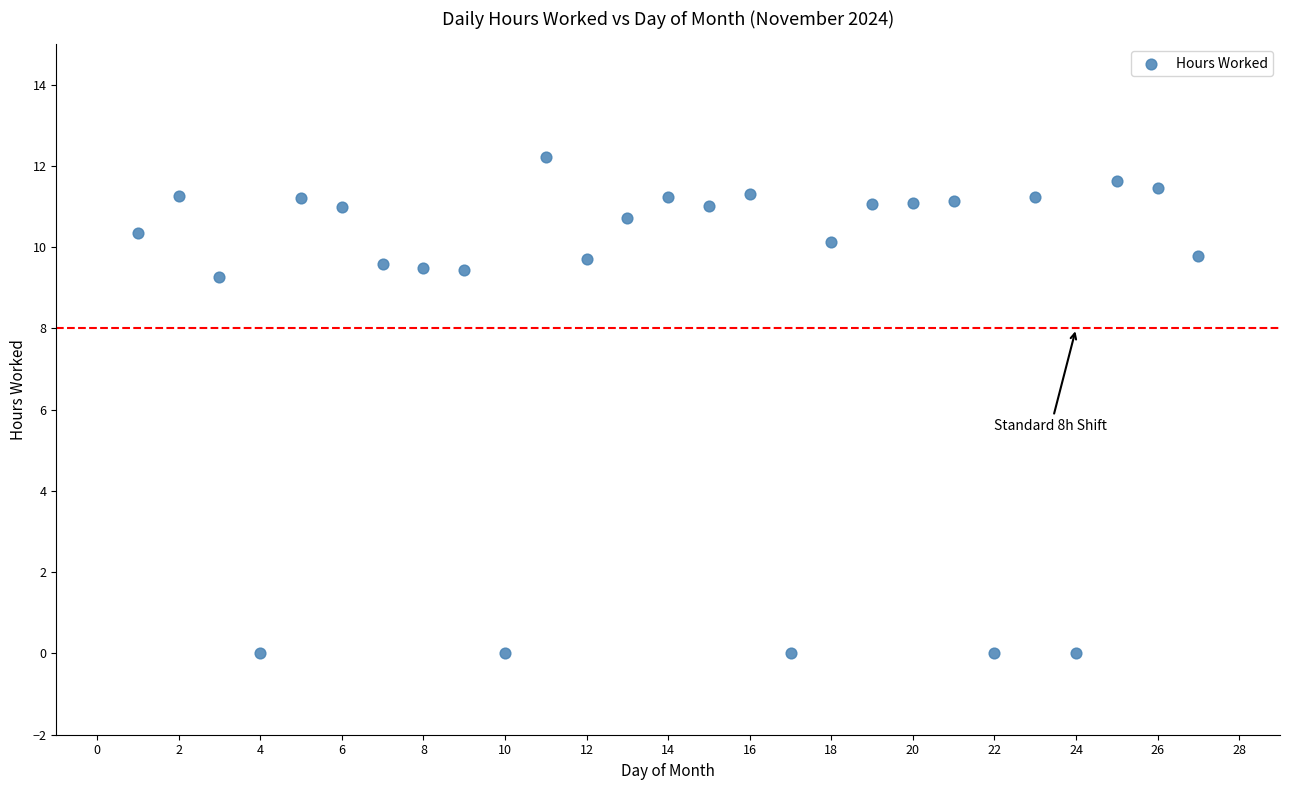

What is the range of X values (max minus min)?

26.0